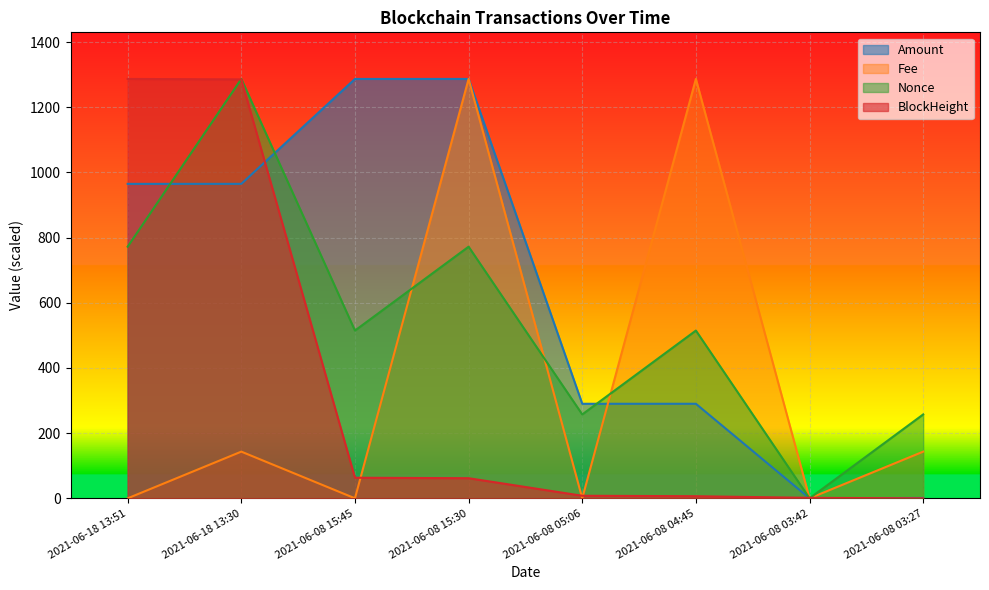

Reading right to left, transcribe all the data shown in this chart.

Amount: 1.0	0.0	290.1	290.1	1287.0	1287.0	965.0	965.0
Fee: 143.3	0.0	1287.0	0.0	1287.0	0.0	143.3	0.0
Nonce: 257.4	0.0	514.8	257.4	772.2	514.8	1287.0	772.2
BlockHeight: 0.0	1.4	6.4	7.8	61.7	63.1	1285.6	1287.0